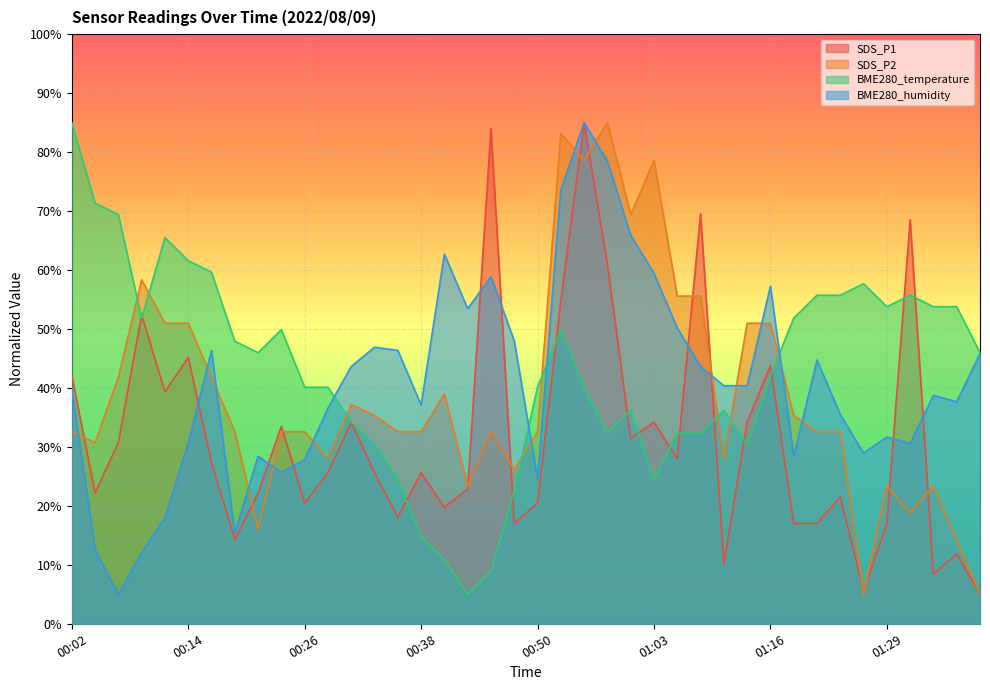

Reading right to left, extract all data points from this chart.

SDS_P1: 01:39=5.0	01:37=11.9	01:34=8.4	01:32=68.5	01:29=17.0	01:27=5.7	01:24=21.5	01:21=17.0	01:18=17.0	01:16=43.8	01:13=34.2	01:11=10.2	01:08=69.5	01:06=28.0	01:03=34.2	01:00=31.4	00:58=61.0	00:55=85.0	00:53=54.8	00:50=20.5	00:48=17.0	00:45=84.0	00:43=22.9	00:40=19.8	00:38=25.6	00:36=18.0	00:33=25.6	00:31=34.2	00:28=25.6	00:26=20.5	00:23=33.5	00:21=22.2	00:19=14.3	00:16=27.3	00:14=45.2	00:11=39.3	00:09=52.4	00:06=30.8	00:04=22.2	00:02=42.1
SDS_P2: 01:39=5.0	01:37=14.2	01:34=23.4	01:32=18.8	01:29=23.4	01:27=5.0	01:24=32.6	01:21=32.6	01:18=35.3	01:16=51.0	01:13=51.0	01:11=28.0	01:08=55.6	01:06=55.6	01:03=78.6	01:00=69.4	00:58=85.0	00:55=78.6	00:53=83.2	00:50=32.6	00:48=26.1	00:45=32.6	00:43=23.4	00:40=39.0	00:38=32.6	00:36=32.6	00:33=35.3	00:31=37.2	00:28=28.0	00:26=32.6	00:23=32.6	00:21=16.0	00:19=32.6	00:16=41.8	00:14=51.0	00:11=51.0	00:09=58.3	00:06=41.8	00:04=30.7	00:02=32.6
BME280_temperature: 01:39=46.0	01:37=53.8	01:34=53.8	01:32=55.7	01:29=53.8	01:27=57.7	01:24=55.7	01:21=55.7	01:18=51.8	01:16=42.1	01:13=30.4	01:11=36.2	01:08=32.3	01:06=32.3	01:03=24.5	01:00=36.2	00:58=32.3	00:55=40.1	00:53=49.9	00:50=40.1	00:48=22.6	00:45=8.9	00:43=5.0	00:40=10.9	00:38=14.8	00:36=24.5	00:33=30.4	00:31=34.3	00:28=40.1	00:26=40.1	00:23=49.9	00:21=46.0	00:19=47.9	00:16=59.6	00:14=61.6	00:11=65.5	00:09=51.8	00:06=69.4	00:04=71.3	00:02=85.0
BME280_humidity: 01:39=45.8	01:37=37.7	01:34=38.7	01:32=30.6	01:29=31.7	01:27=28.9	01:24=35.5	01:21=44.7	01:18=28.4	01:16=57.2	01:13=40.4	01:11=40.4	01:08=43.6	01:06=50.2	01:03=59.4	01:00=66.0	00:58=78.5	00:55=85.0	00:53=73.6	00:50=24.6	00:48=48.0	00:45=58.9	00:43=53.4	00:40=62.7	00:38=37.1	00:36=46.4	00:33=46.9	00:31=43.6	00:28=36.6	00:26=27.9	00:23=25.7	00:21=28.4	00:19=15.3	00:16=46.4	00:14=30.6	00:11=18.1	00:09=12.1	00:06=5.0	00:04=12.6	00:02=39.8